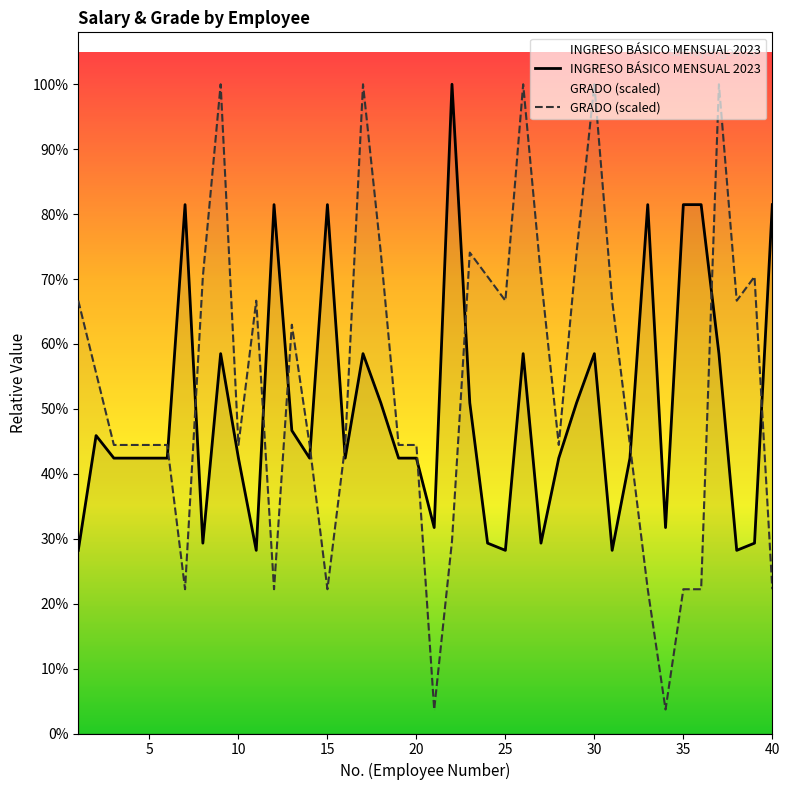

Rank the categories by INGRESO BÁSICO MENSUAL 2023 value from highest to lowest.

22, 7, 12, 15, 33, 35, 36, 40, 9, 17, 26, 30, 37, 18, 23, 29, 13, 2, 3, 4, 5, 6, 10, 14, 16, 19, 20, 28, 32, 21, 34, 8, 24, 27, 39, 1, 11, 25, 31, 38